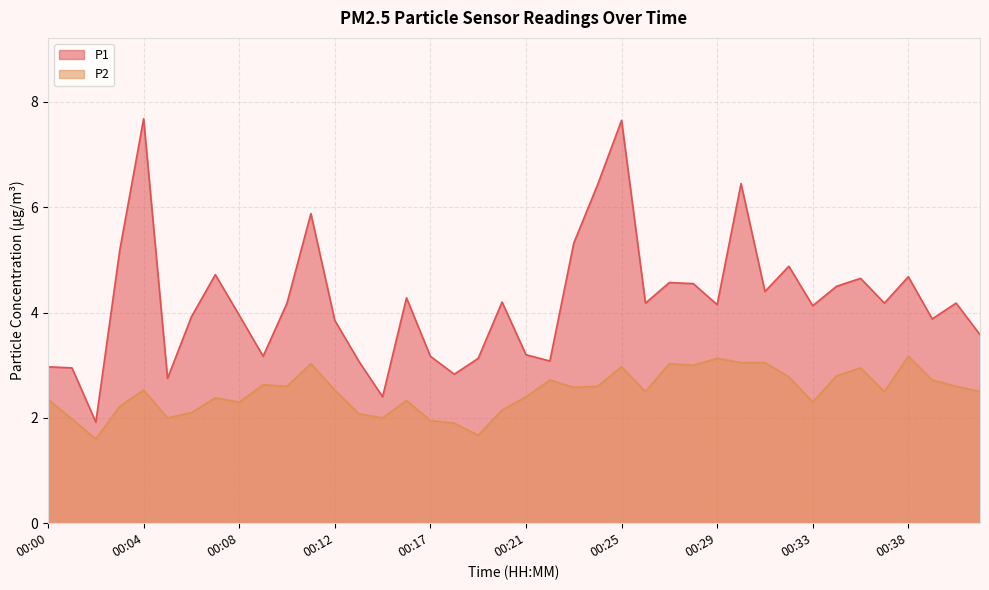

Reading left to right, extract all data points from this chart.

P1: 3.0	3.0	1.9	5.2	7.7	2.8	3.9	4.7	4.0	3.2	4.2	5.9	3.9	3.1	2.4	4.3	3.2	2.8	3.1	4.2	3.2	3.1	5.3	6.4	7.7	4.2	4.6	4.5	4.2	6.5	4.4	4.9	4.1	4.5	4.7	4.2	4.7	3.9	4.2	3.6
P2: 2.4	2.0	1.6	2.2	2.5	2.0	2.1	2.4	2.3	2.6	2.6	3.0	2.5	2.1	2.0	2.3	1.9	1.9	1.7	2.1	2.4	2.7	2.6	2.6	3.0	2.5	3.0	3.0	3.1	3.0	3.0	2.8	2.3	2.8	3.0	2.5	3.2	2.7	2.6	2.5